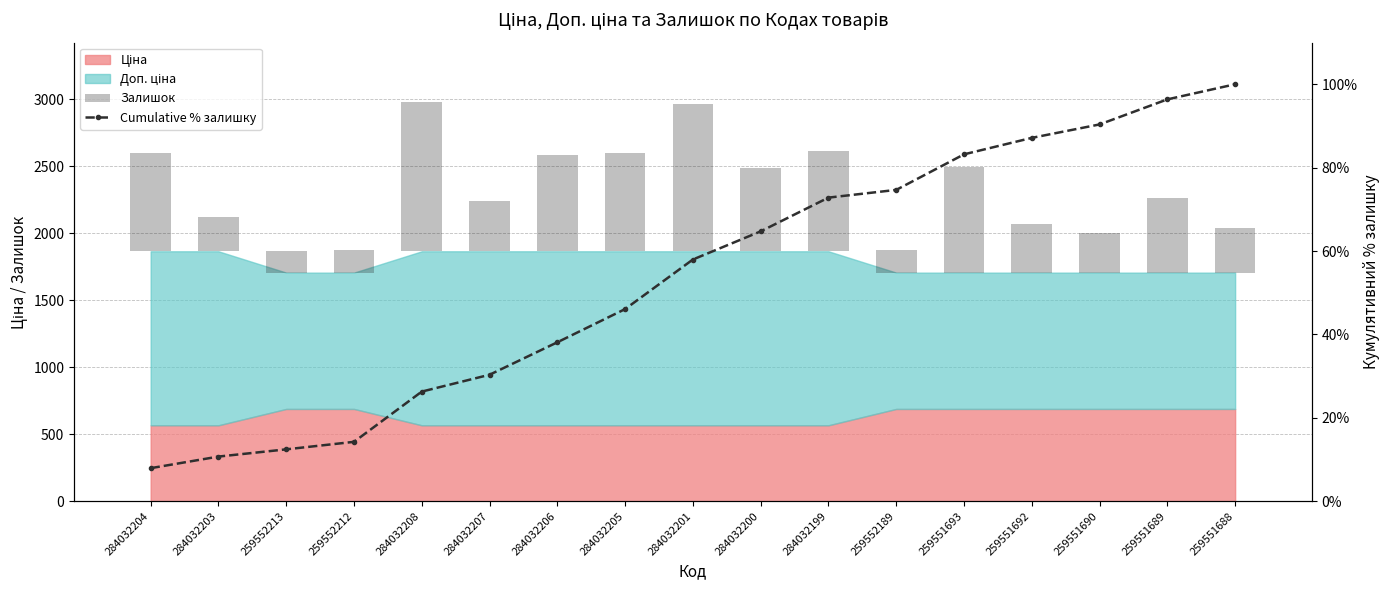

What position from the right is 259551690?

3